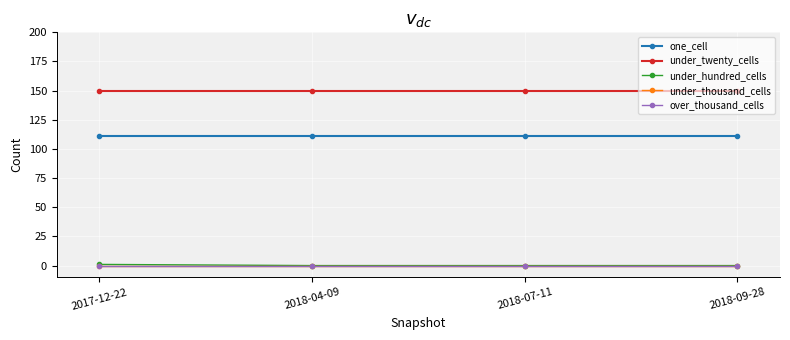

What is the label of the 4th point from the left?

2018-09-28